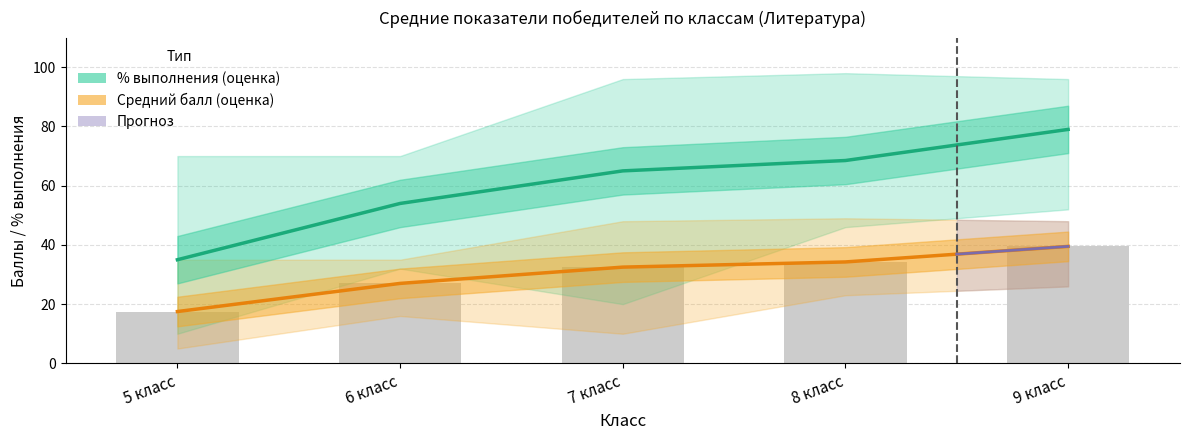

How many values in the Средний балл upper series exceed 48?

1